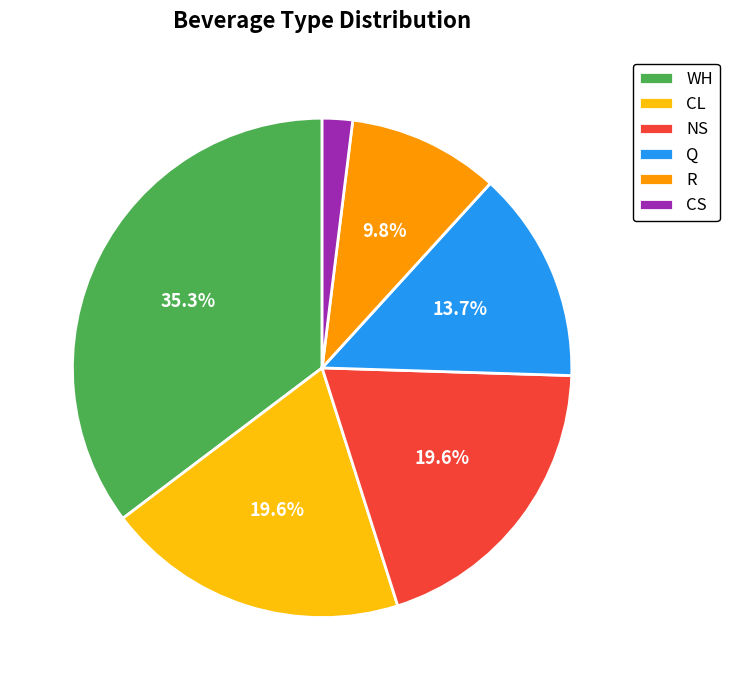

Does any single category account for the majority?

No